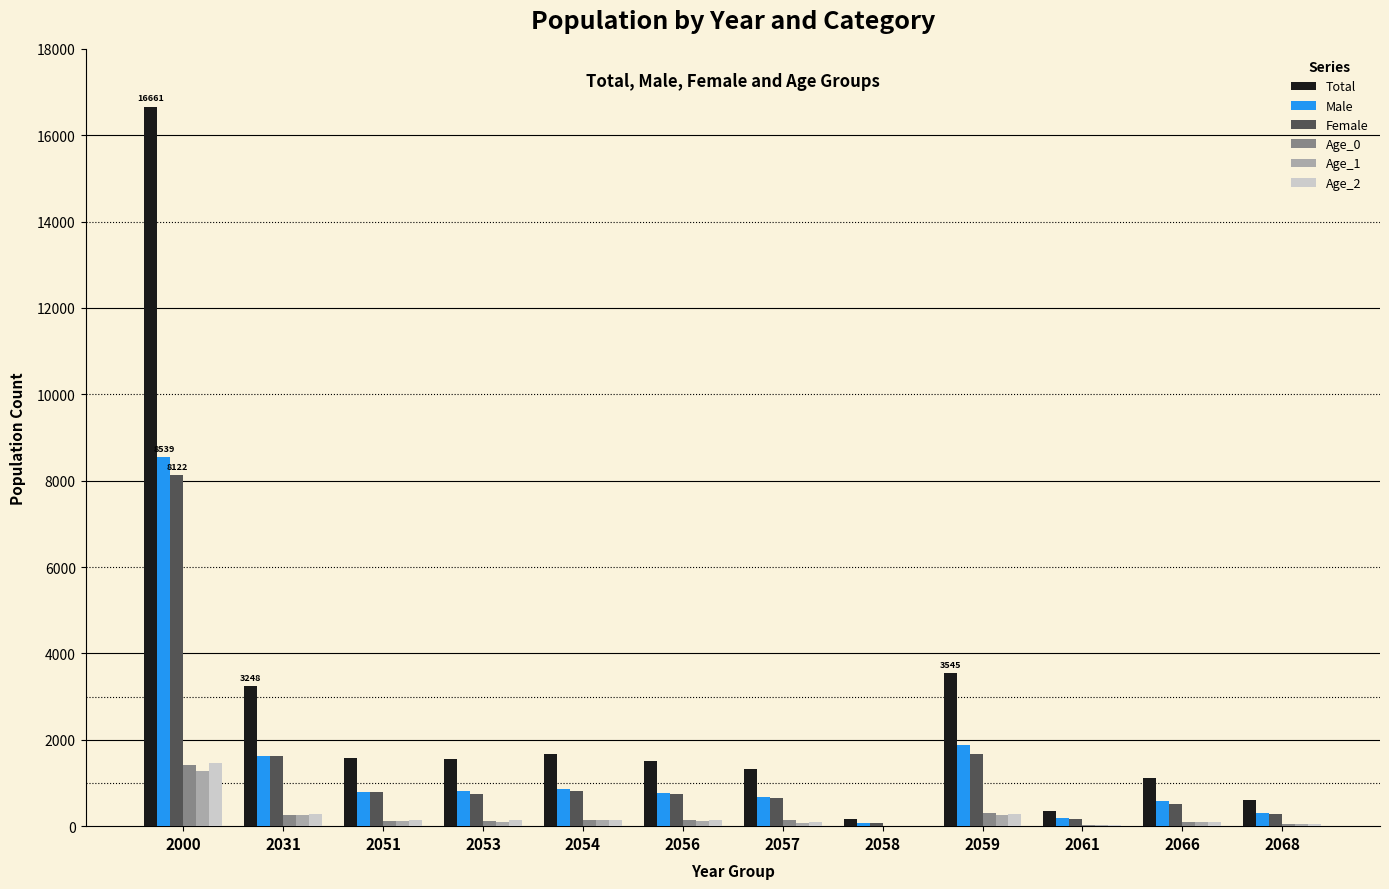

Which series has the largest range (max minus min)?

Total